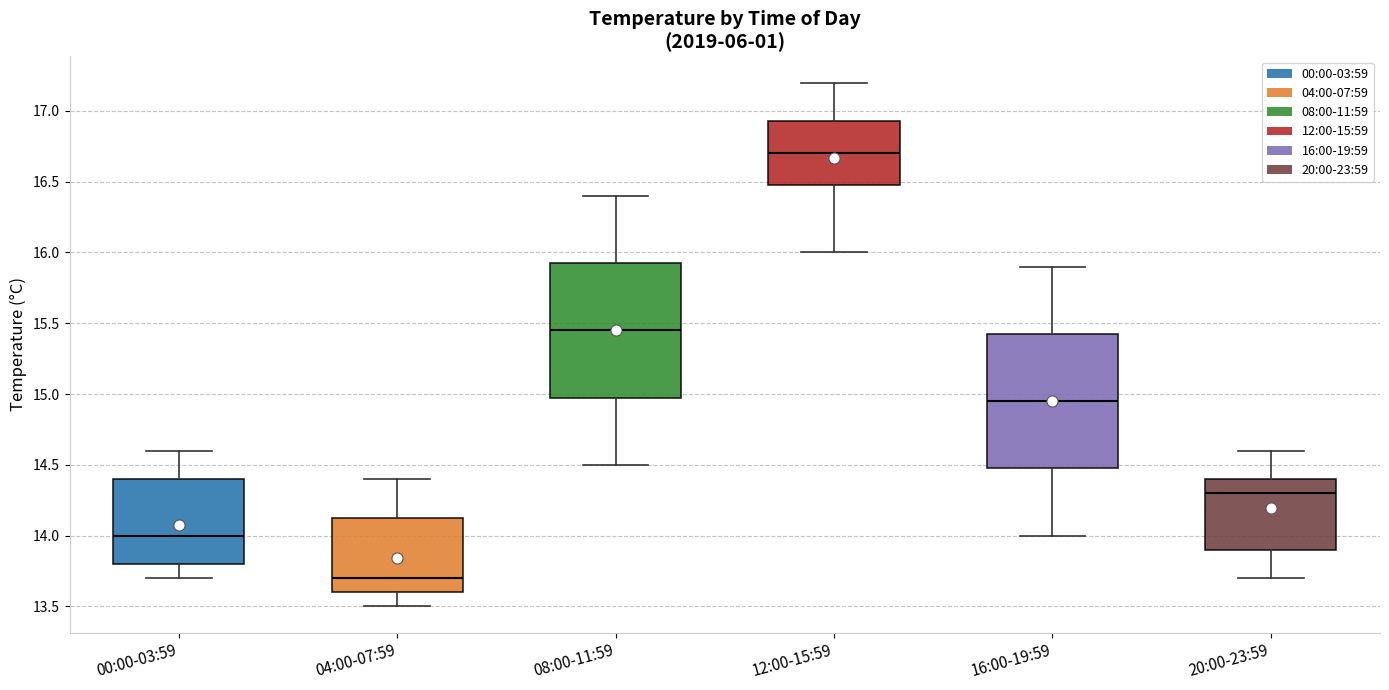

Where is the upper edge of the box for 08:00-11:59 on the y-axis? The values are not printed on the chart, so give them approximately, as read against the axis.

15.95